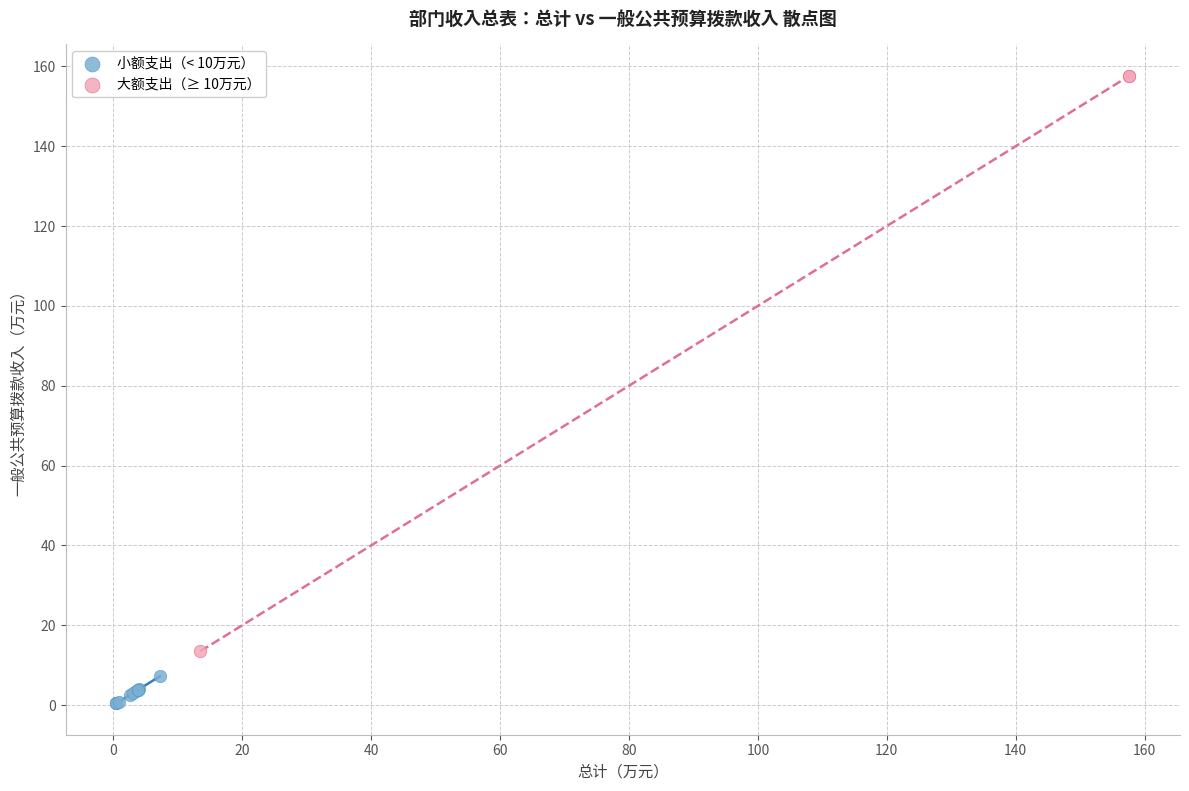

Which series reaches the minimum Y coordinate?

小额支出（< 10万元）